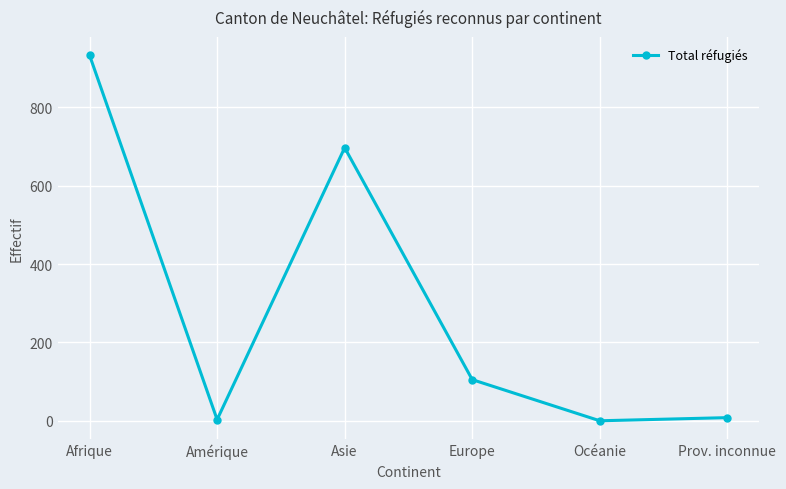

Which category has the highest value across all series?

Afrique